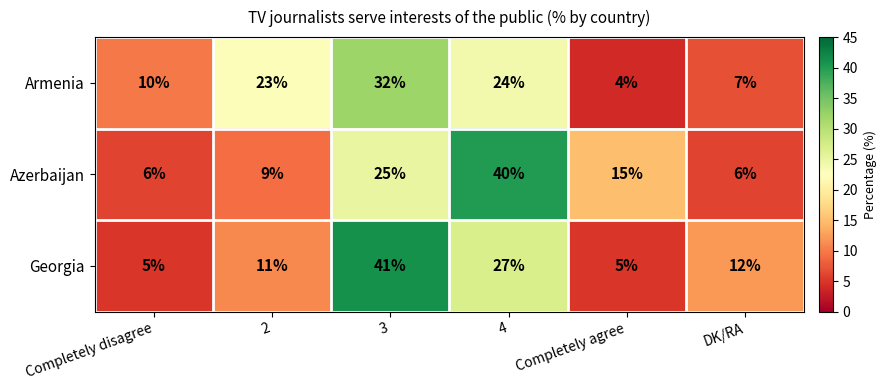

At how many categories does at least one series exceed 8?

6